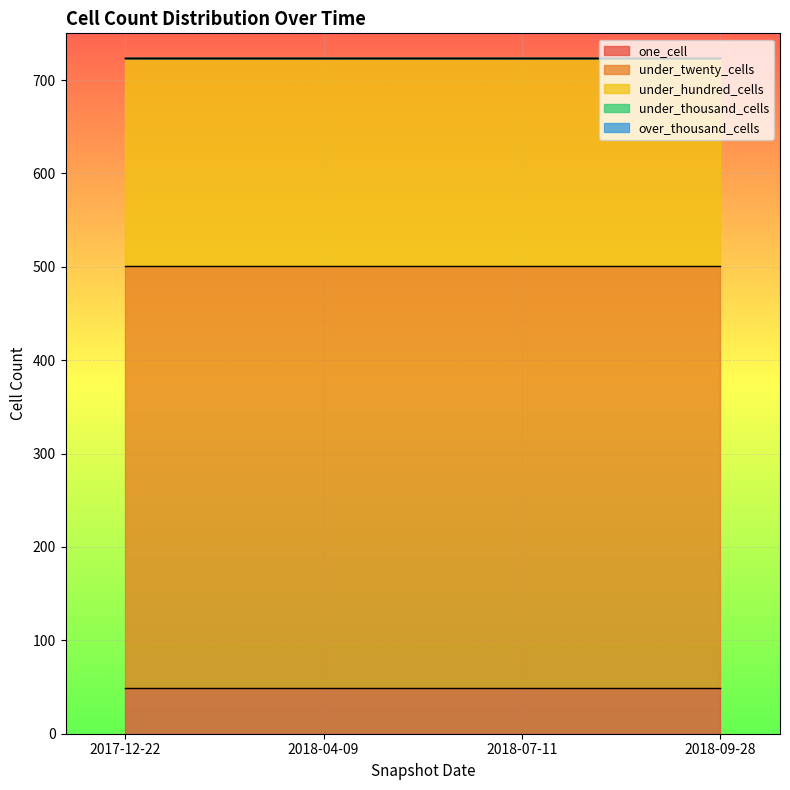

What is the total value across all series at 2018-07-11?

724